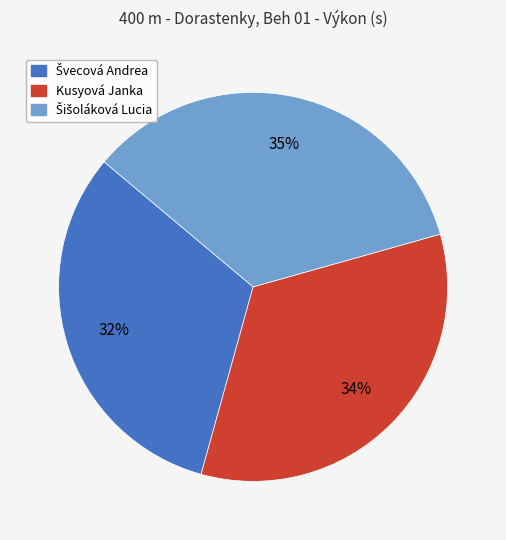

True or false: Kusyová Janka accounts for 25% of the total.

False